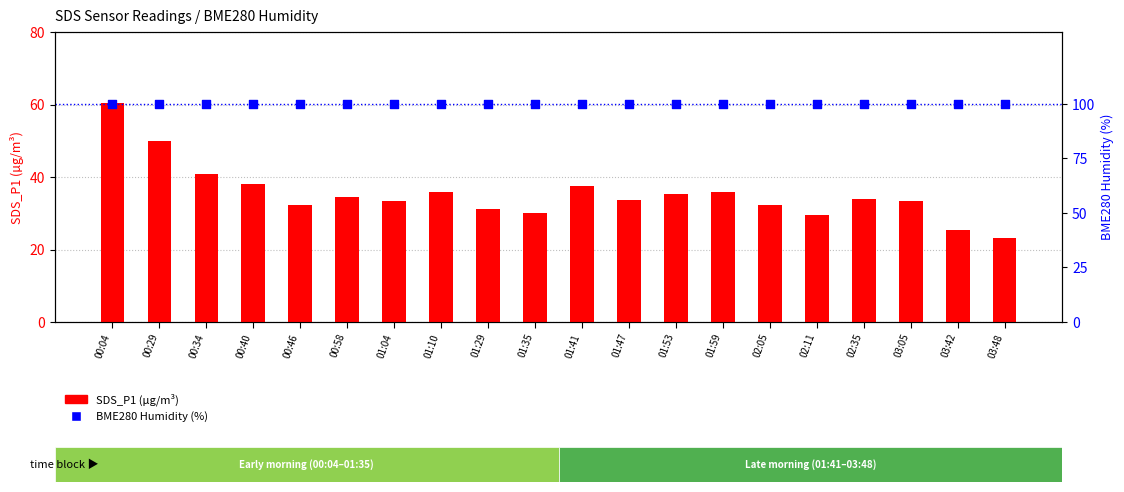

Which series reaches the maximum Y coordinate?

BME280 Humidity (%)